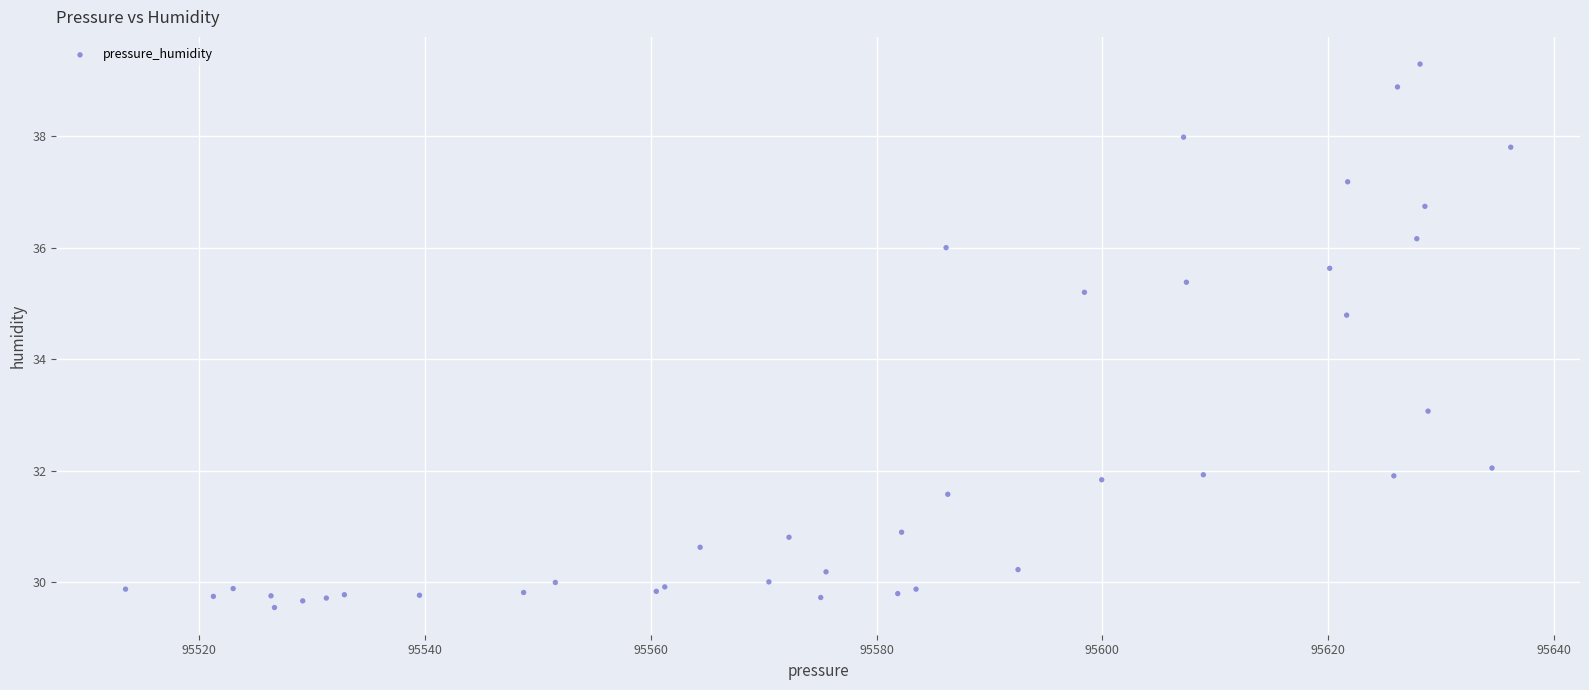

What Y value in the scatter plot is closest to 34?

34.8